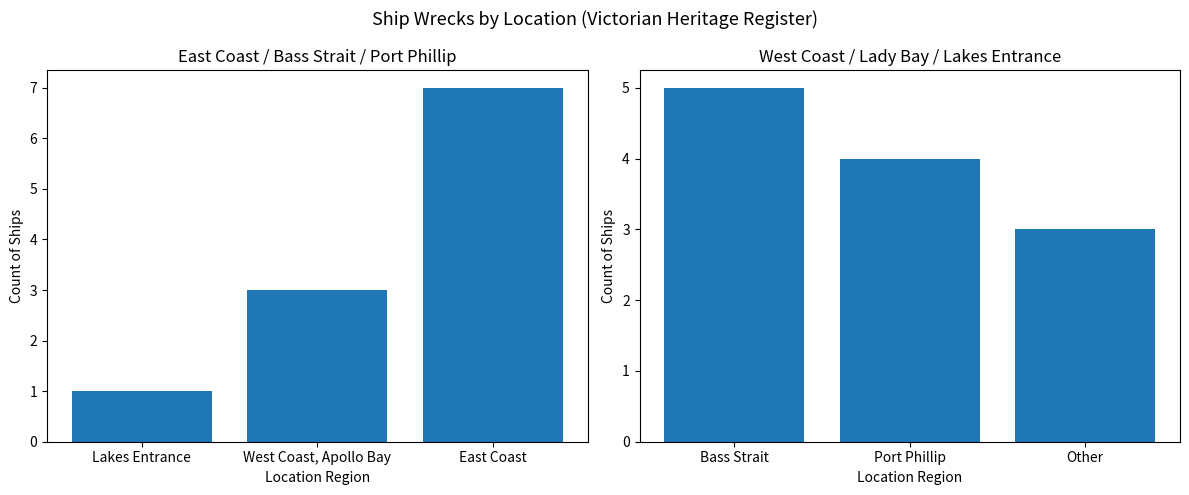

How many series are shown in this chart?

2